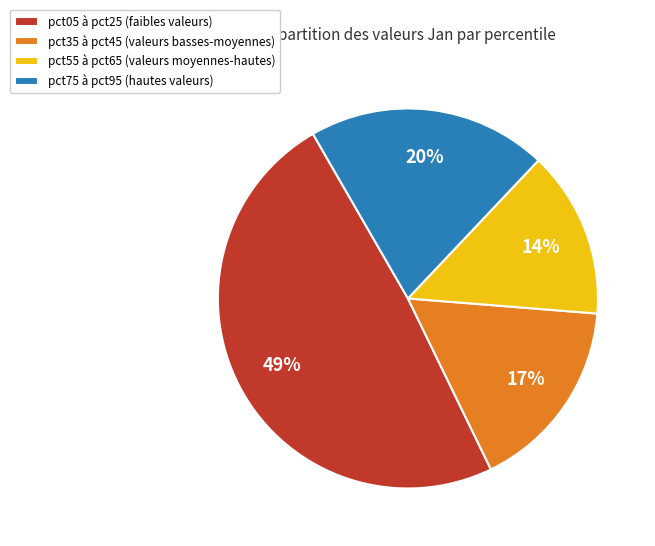

Which category has the biggest portion of the pie?

pct05 à pct25 (faibles valeurs)